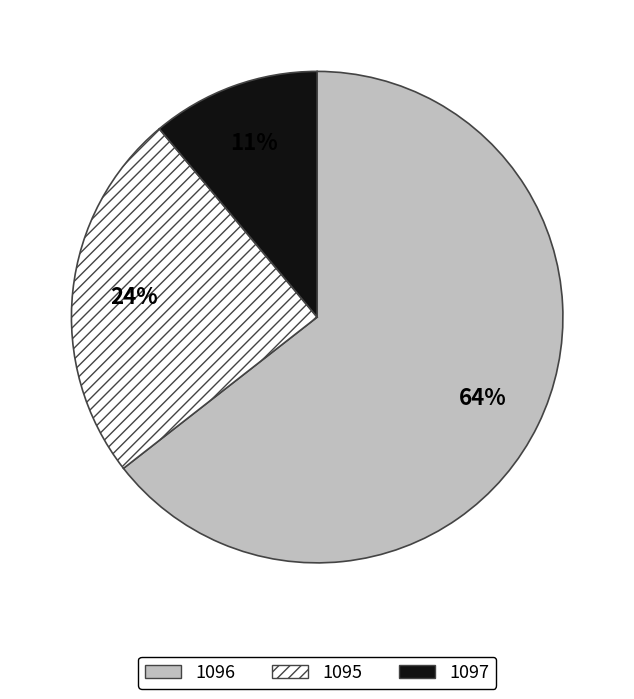

Between 1095 and 1097, which is larger?

1095